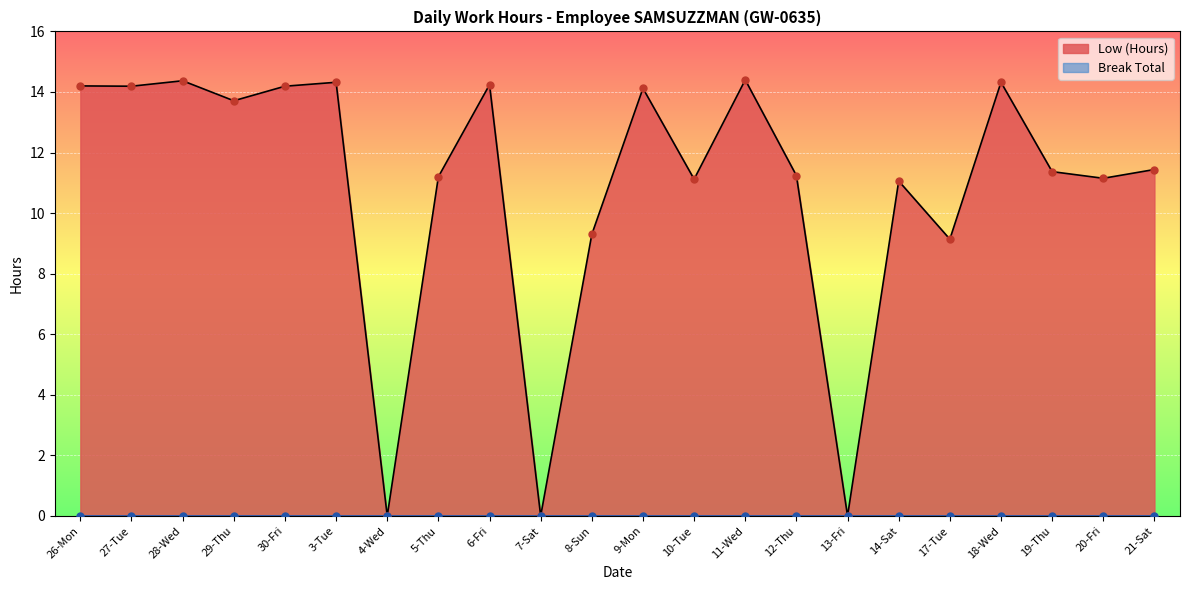

What is the change in value from 3-Tue to 7-Sat?

-14.3